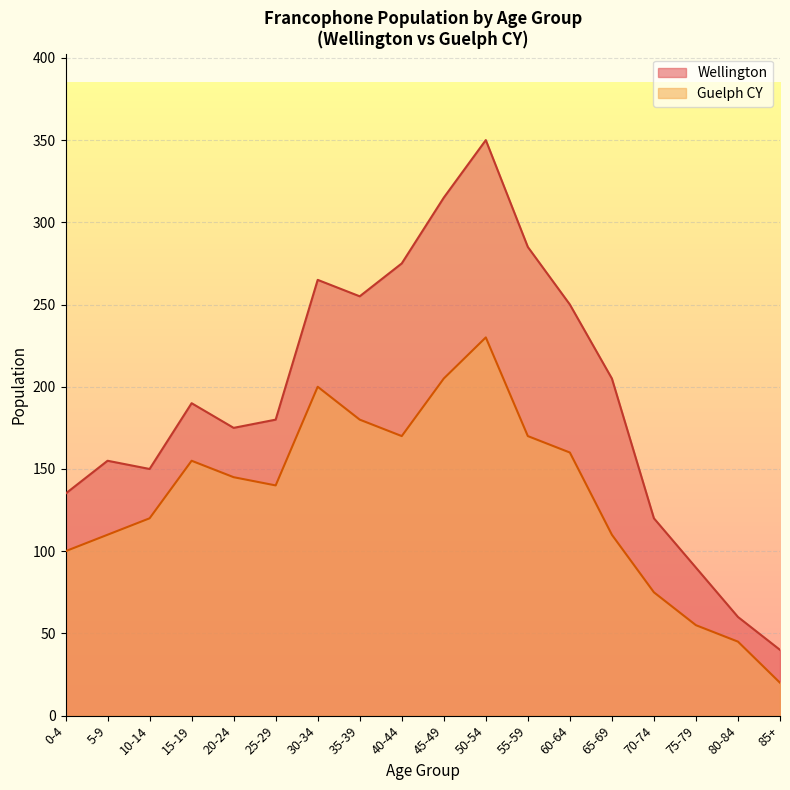

True or false: Guelph CY and Wellington cross at least once.

False